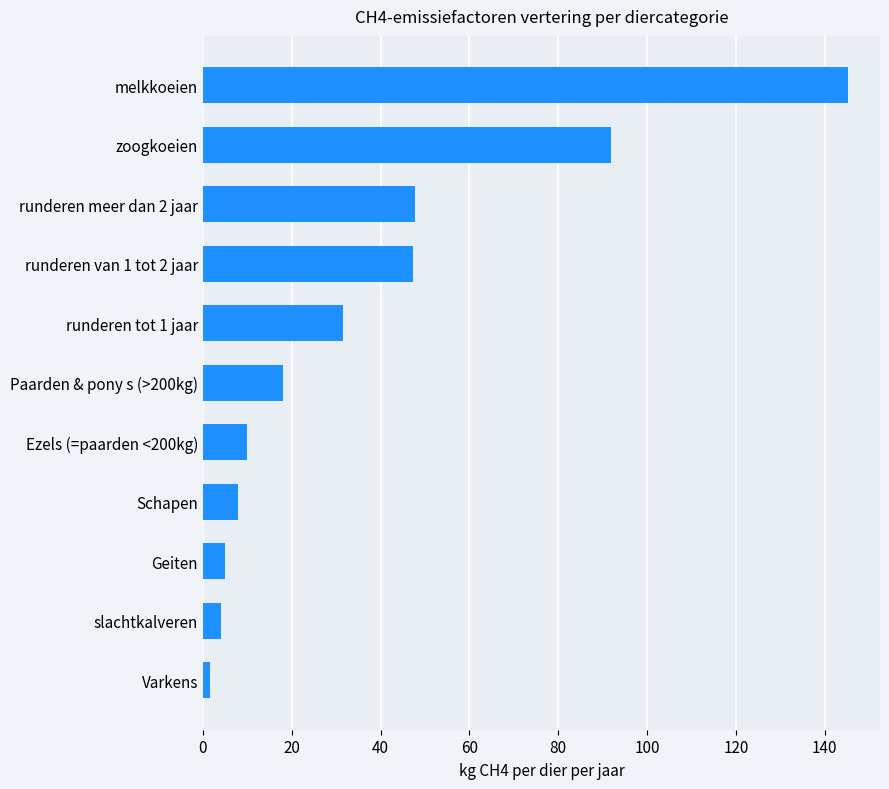

Which has a higher value, Schapen or Paarden & pony s (>200kg)?

Paarden & pony s (>200kg)